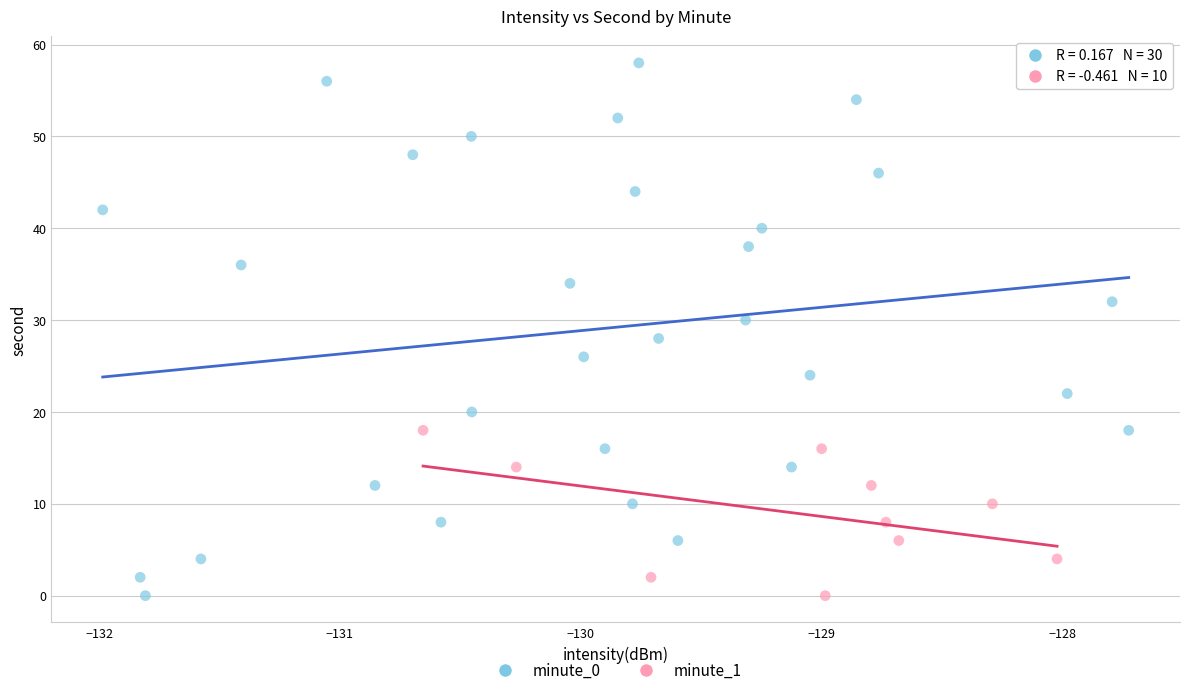

Which series contains the highest Y value?

minute_0